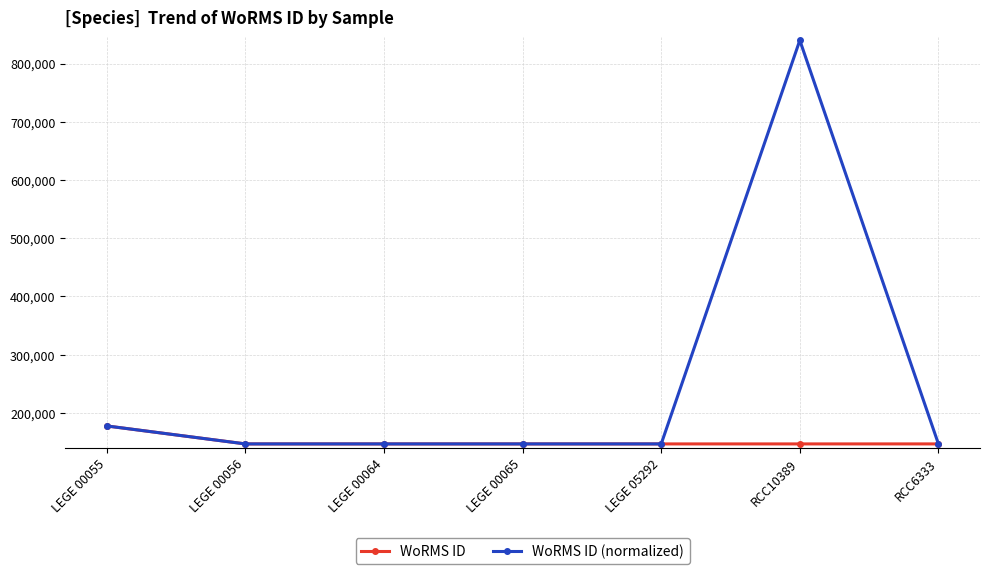

True or false: WoRMS ID has more than 2 interior local peaks.

False